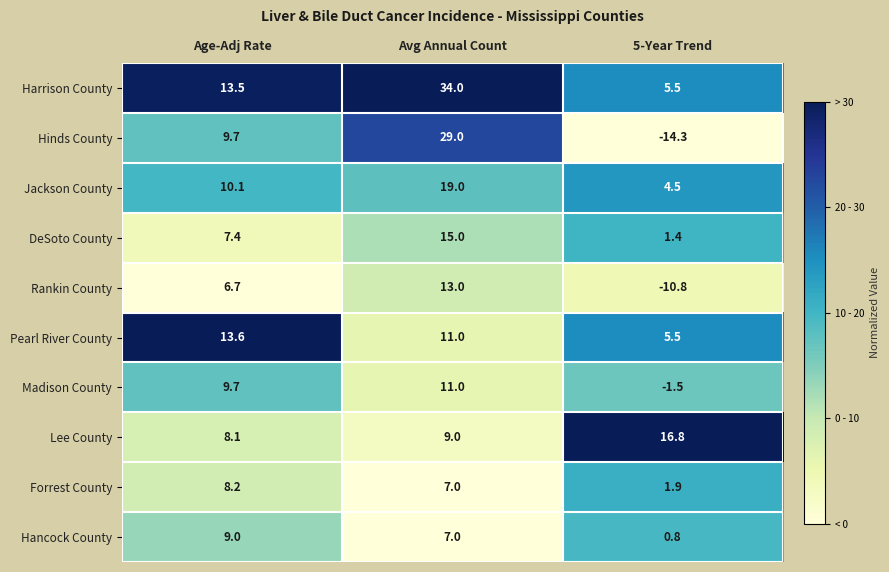

Which series has the largest range (max minus min)?

Hinds County